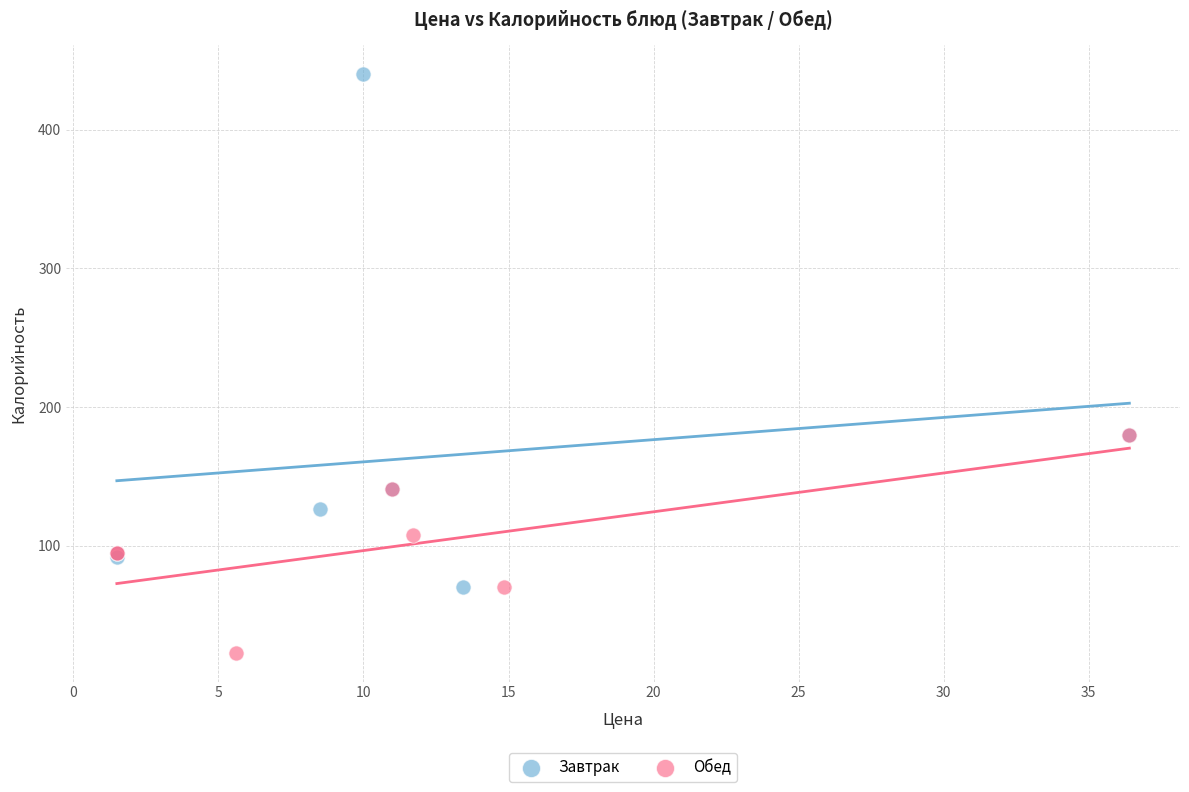

Which series contains the highest Y value?

Завтрак